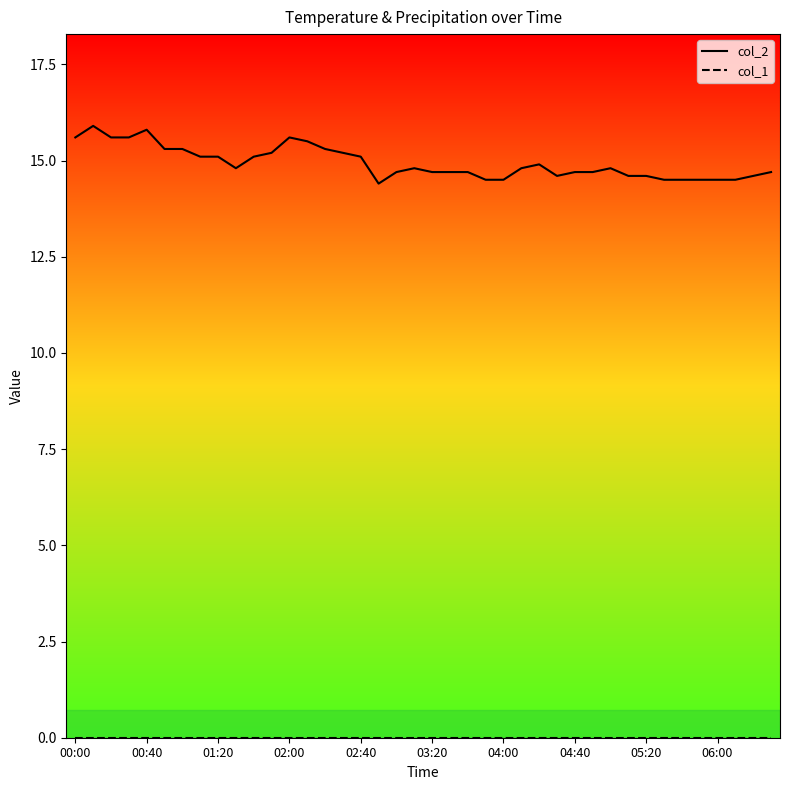

What is the average value of the col_2 series?

14.9